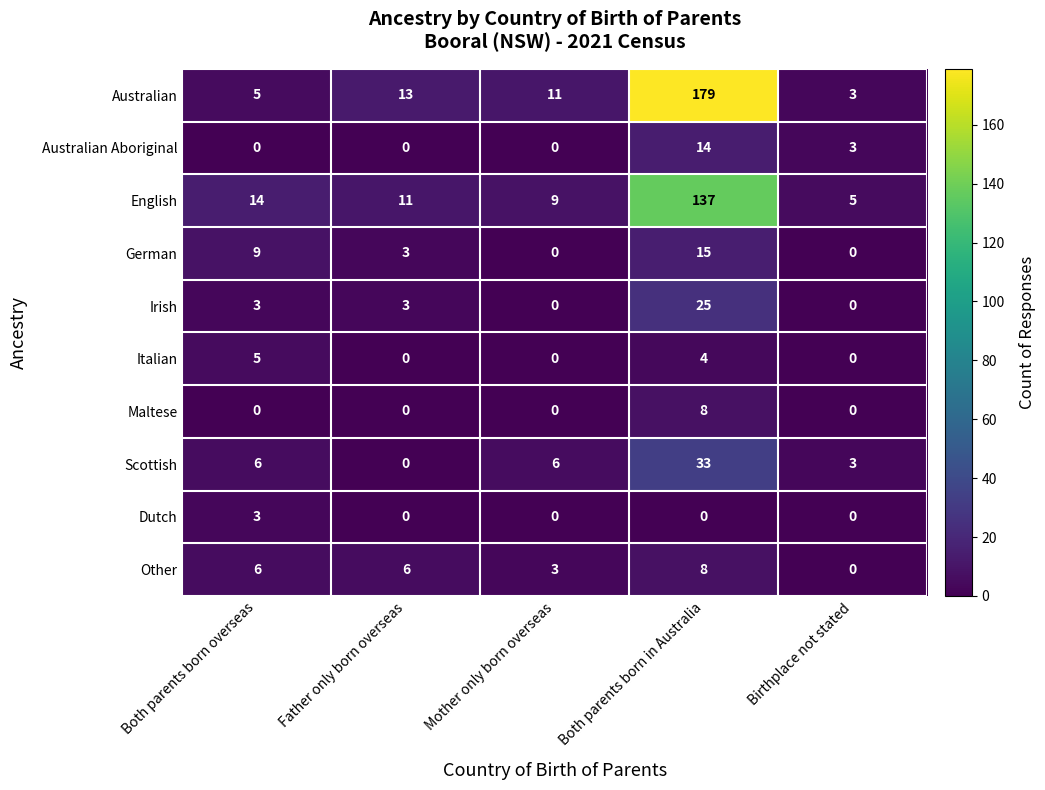

What is the difference between the highest and lowest values at Father only born overseas?

13